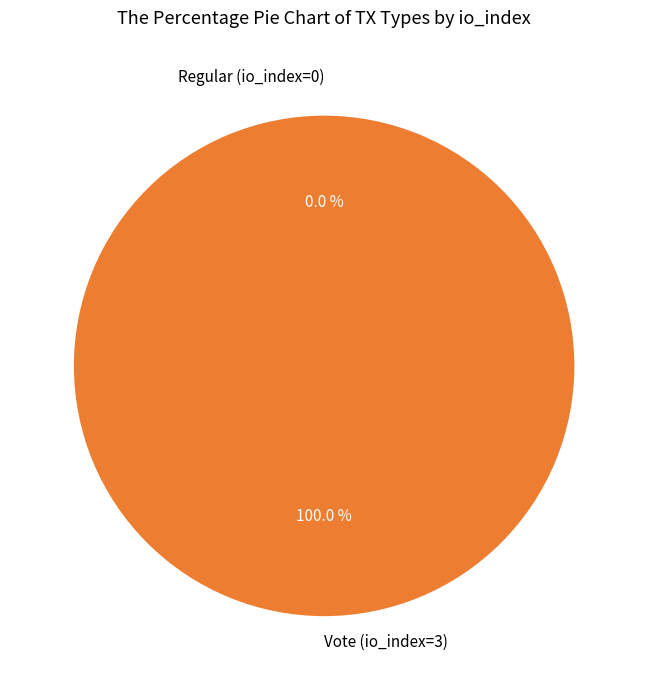

Which category accounts for the majority?

Vote (io_index=3)